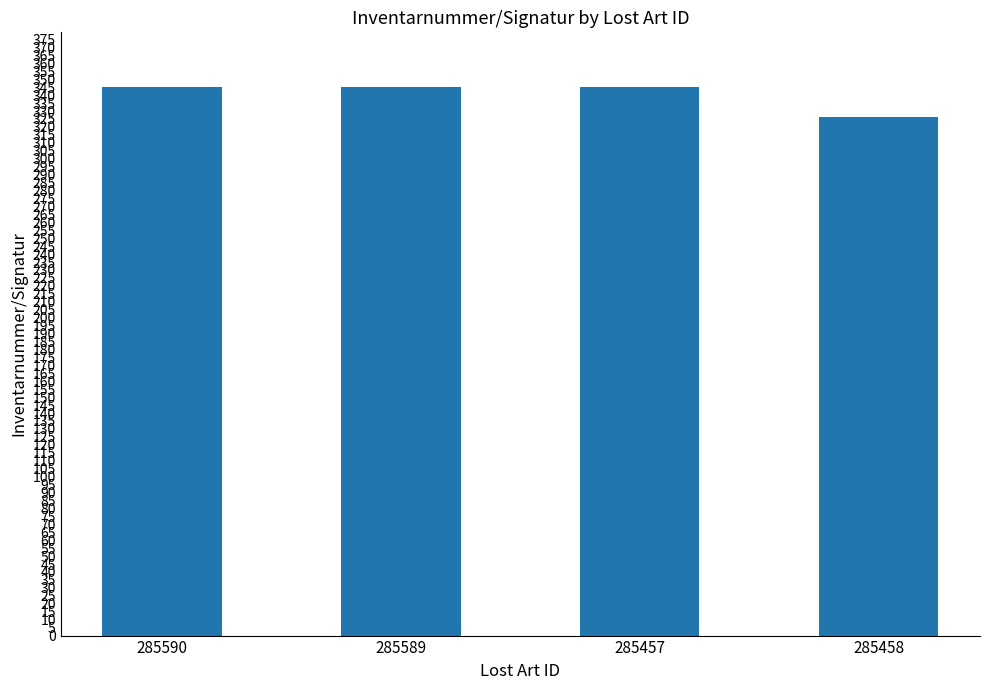

Approximately how many times larger is the value at 285458 compared to 285589?

0.9